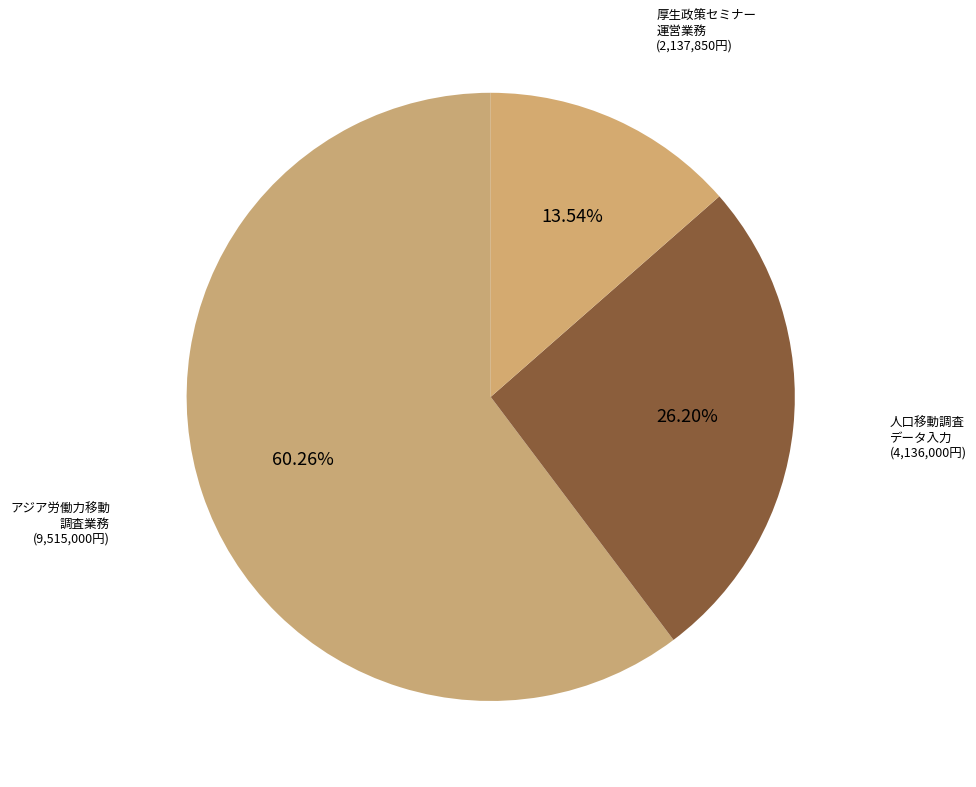

How many segments does this pie chart have?

3